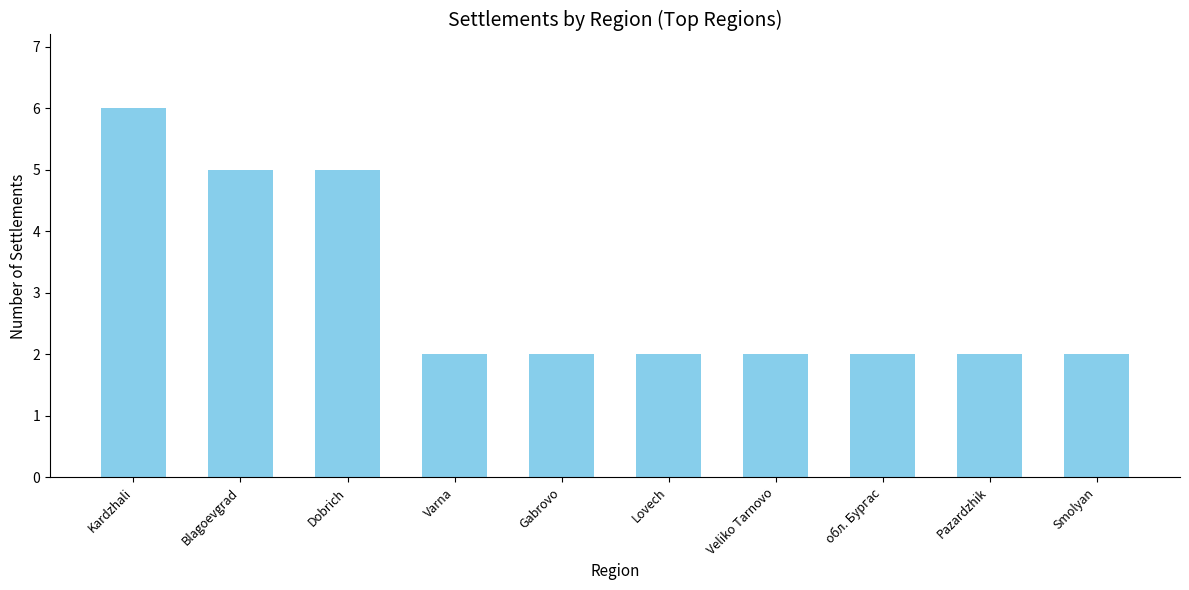

What is the difference between the maximum and second lowest values?

4